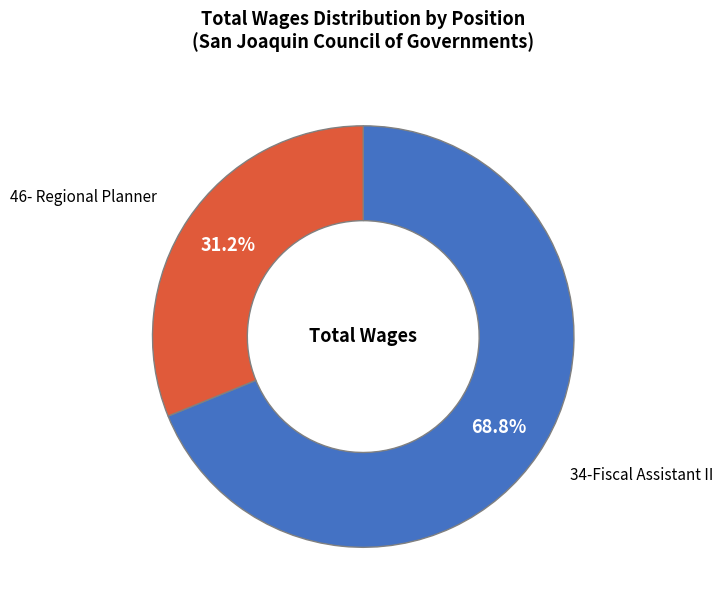

Does any single category account for the majority?

Yes